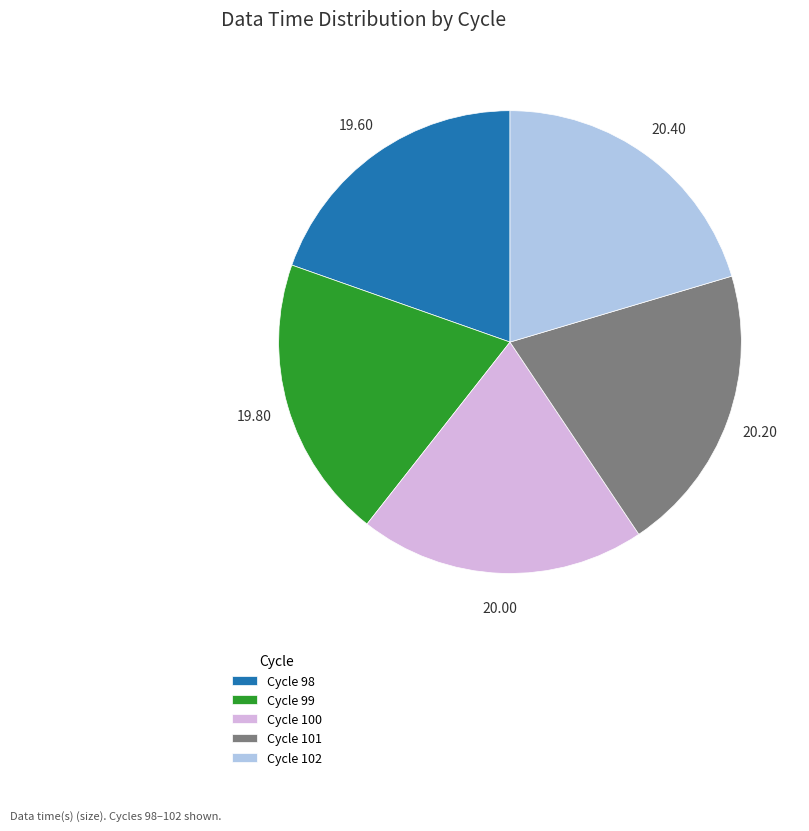

Is there a majority slice in this chart?

No